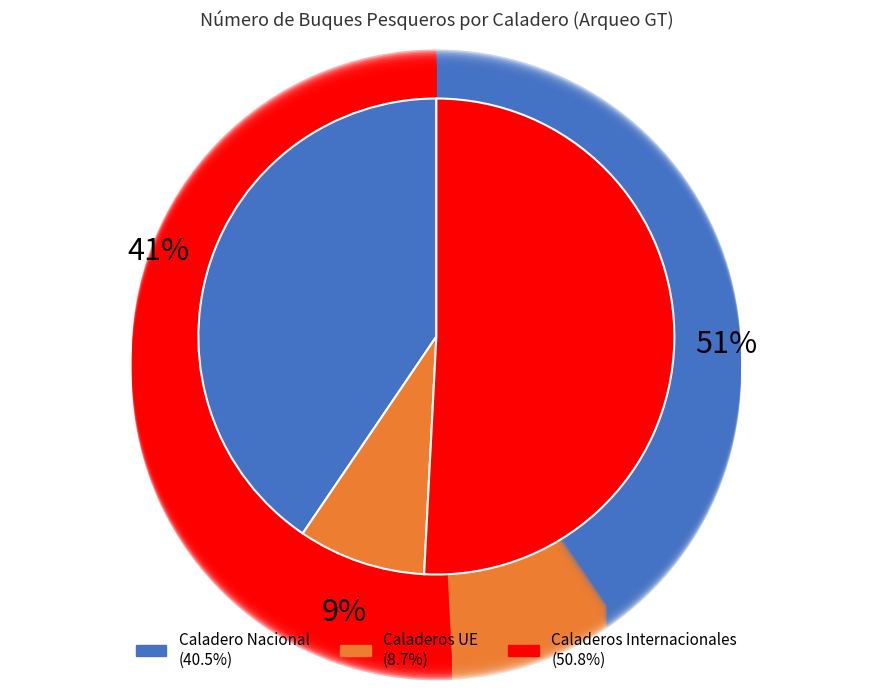

True or false: Caladero Nacional accounts for 32% of the total.

False